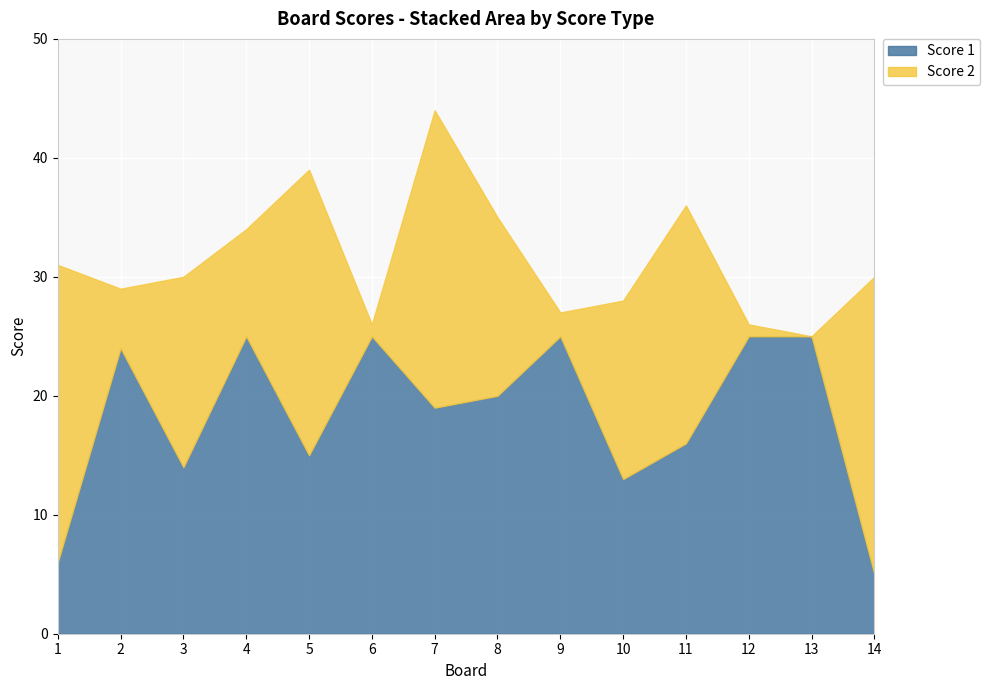

At which category does Score 1 reach its first local valley?

3